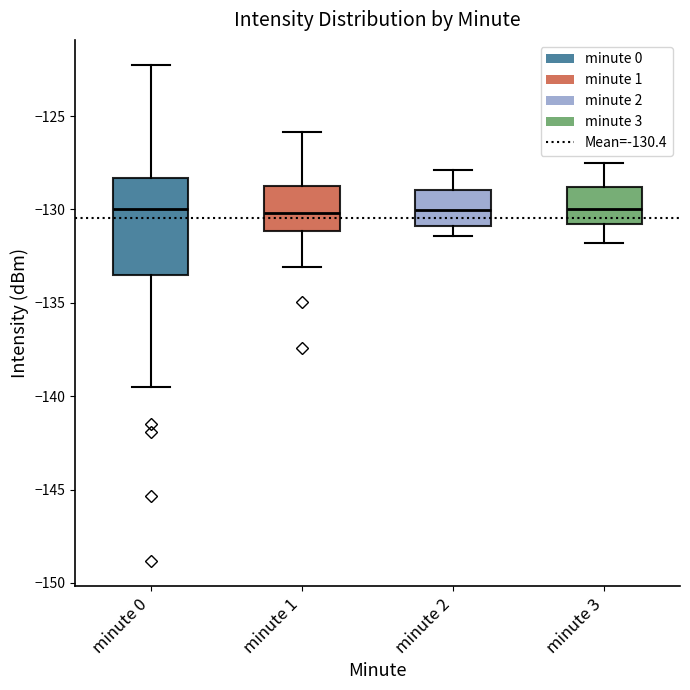

Reading left to right, read every box against the y-axis: the position of its median line, the range the box covers, and the ends of its whiskers. The values are not printed on the chart, so give them approximately, as read against the axis.

minute 0: median -130.0, box -133.5 to -128.5, whiskers -139.5 to -122.0
minute 1: median -130.0, box -131.0 to -128.5, whiskers -133.0 to -126.0
minute 2: median -130.0, box -131.0 to -129.0, whiskers -131.5 to -128.0
minute 3: median -130.0, box -131.0 to -129.0, whiskers -132.0 to -127.5